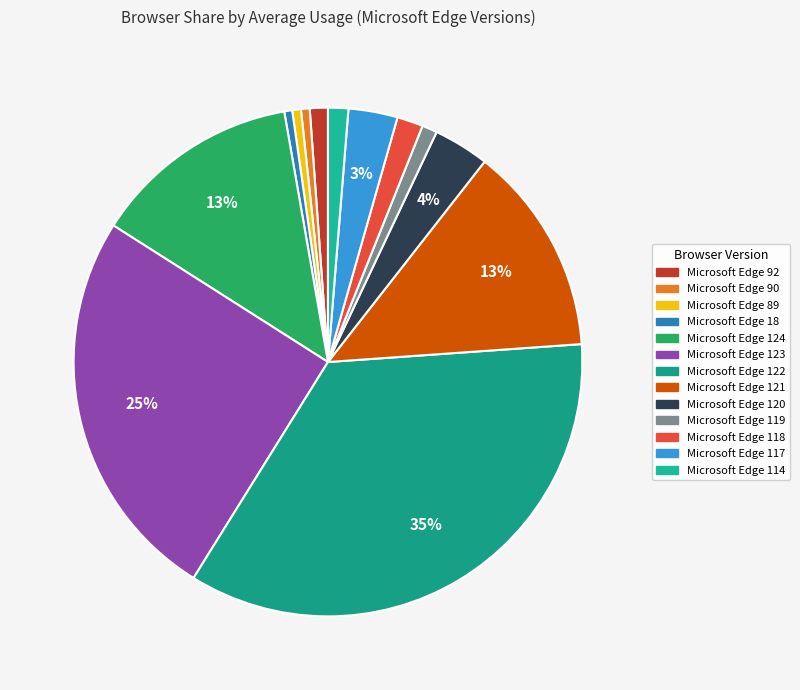

How many segments does this pie chart have?

13